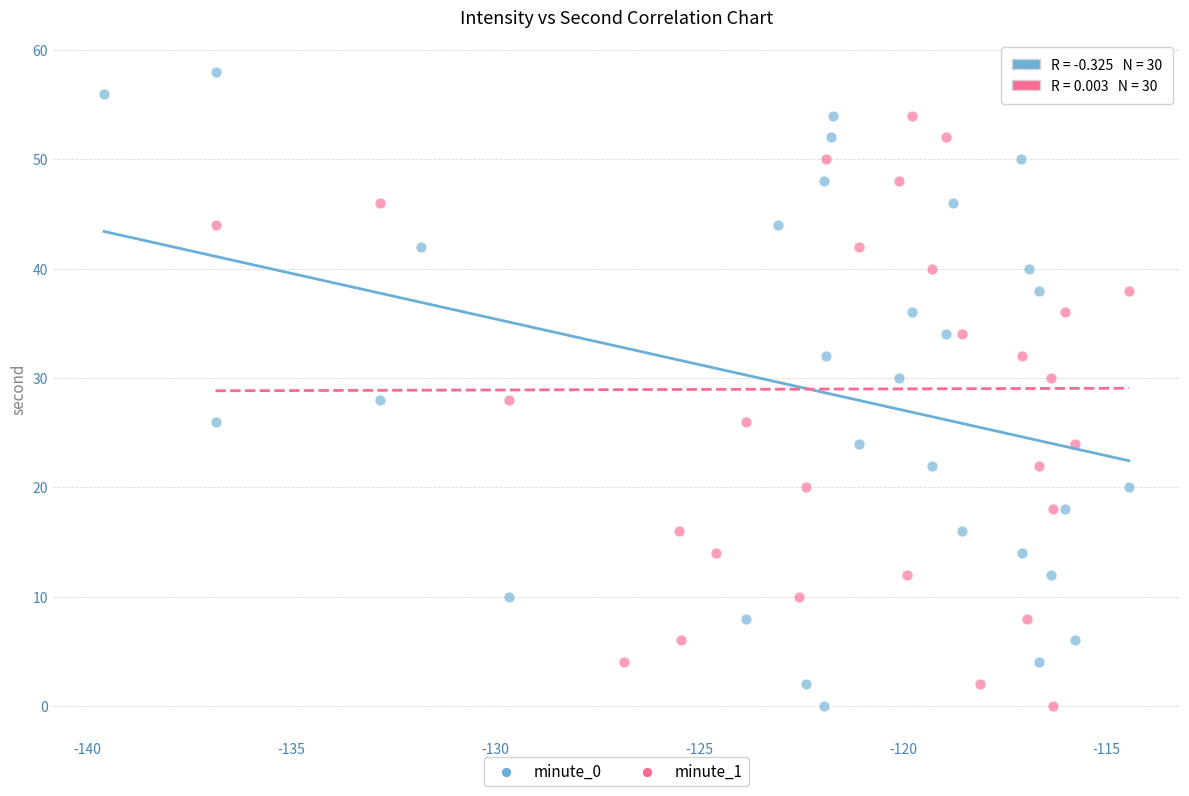

What are all the series names shown in the legend?

minute_0, minute_1